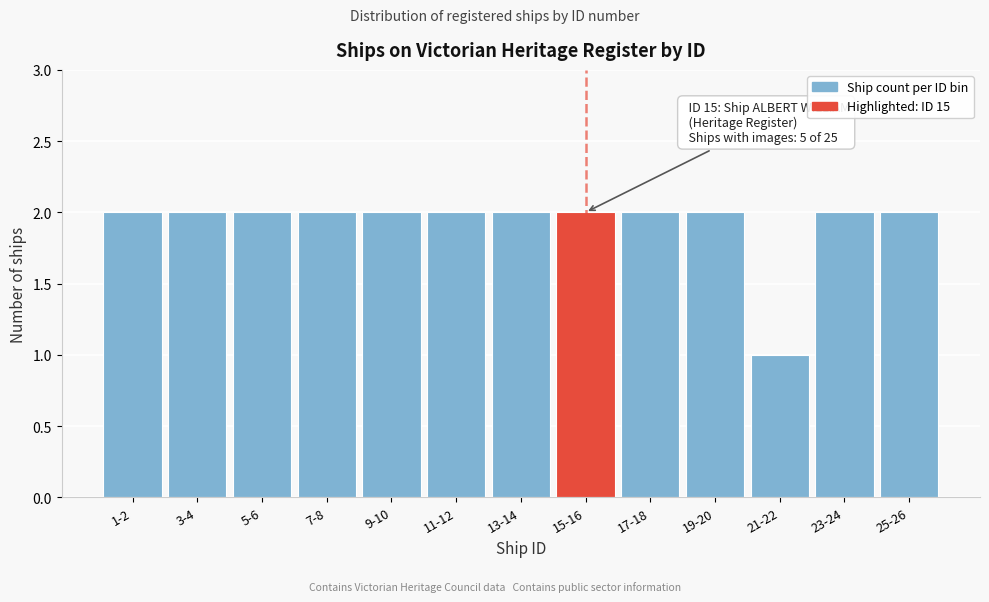

Reading right to left, what are all the values shown in this chart?

2	2	1	2	2	2	2	2	2	2	2	2	2